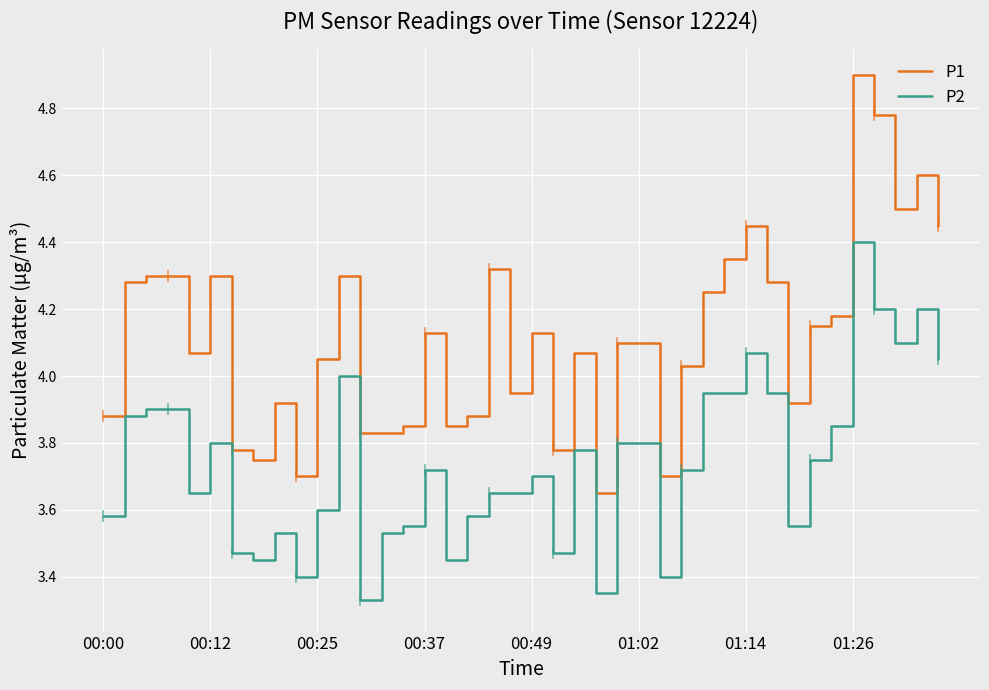

Which series has the largest total across all categories?

P1